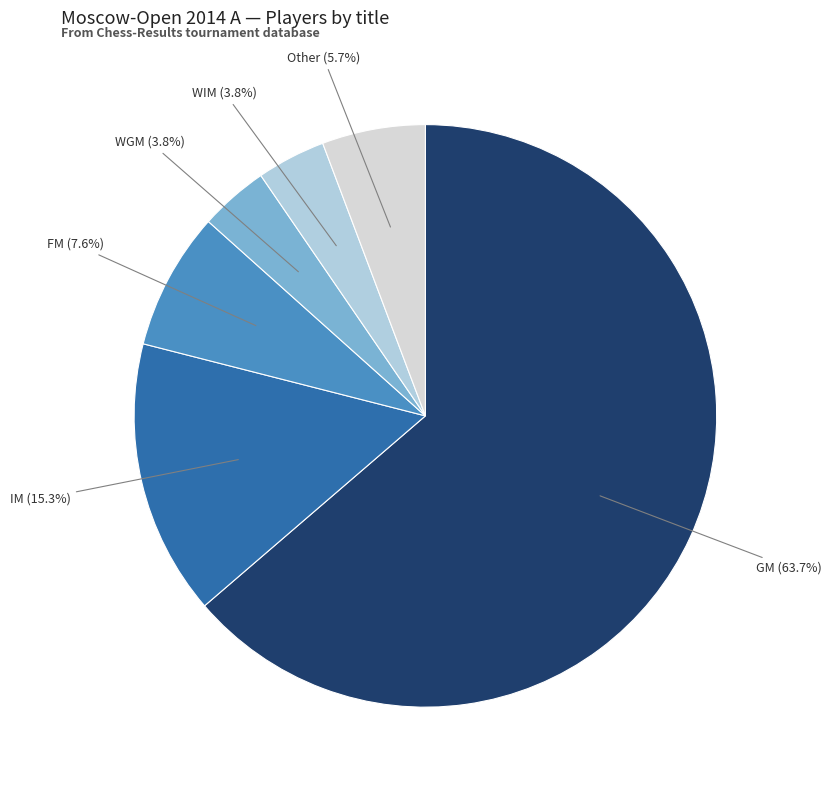

Is there any slice that represents more than half of the pie?

Yes